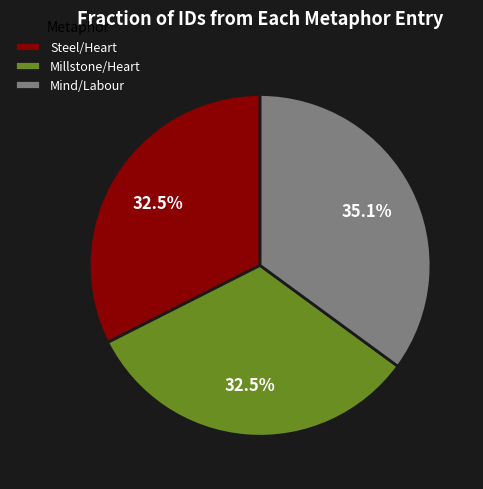

Approximately how many times larger is the value at Mind/Labour compared to Steel/Heart?

1.1